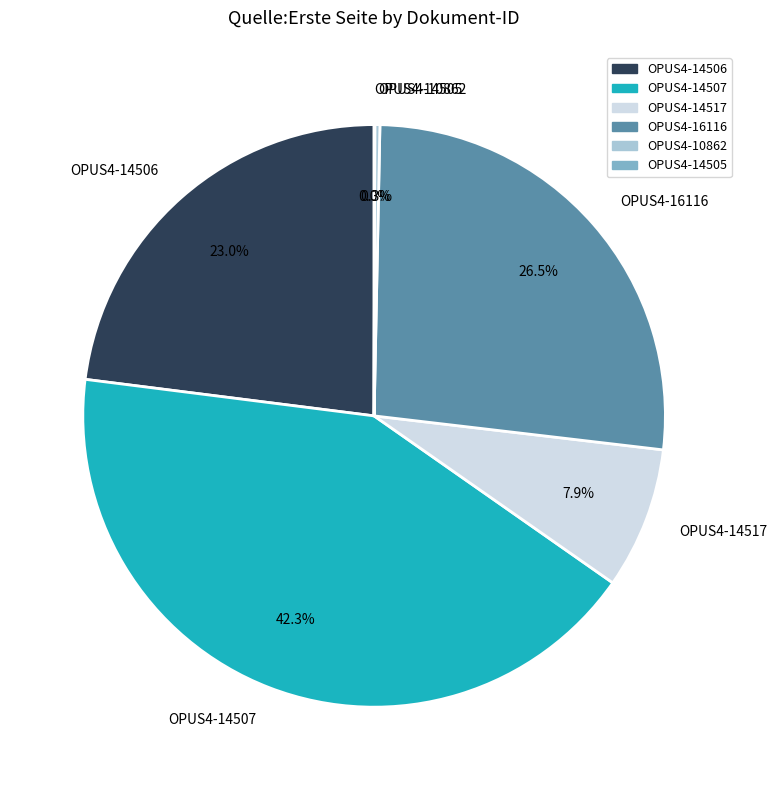

What percentage is NOT represented by OPUS4-14507?

57.7%